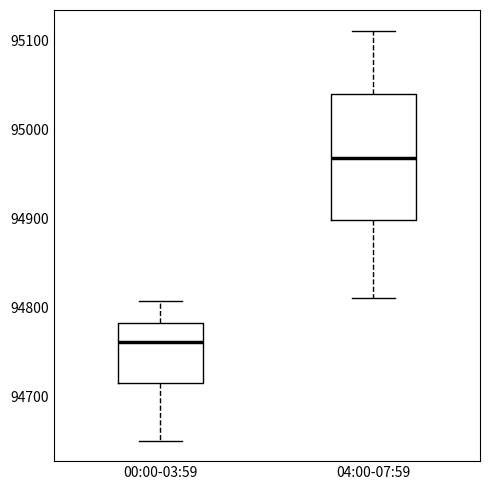

Which box is the tallest, from its lower edge to its upper edge?

04:00-07:59